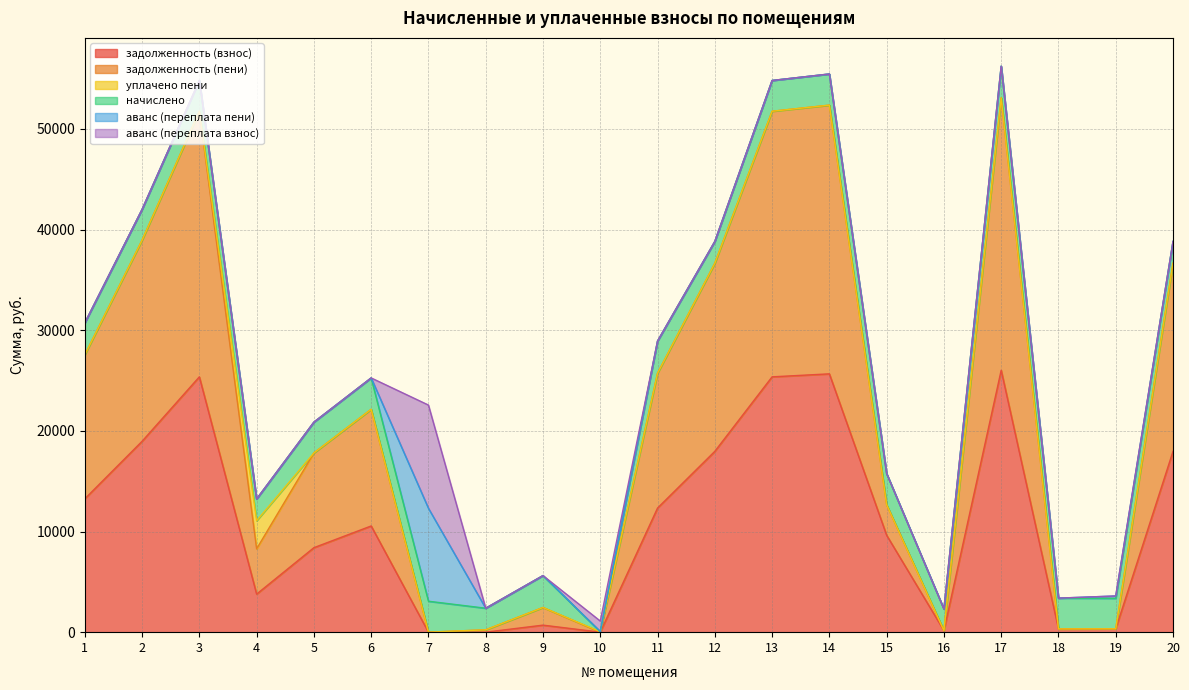

Does the chart have visible grid lines?

Yes